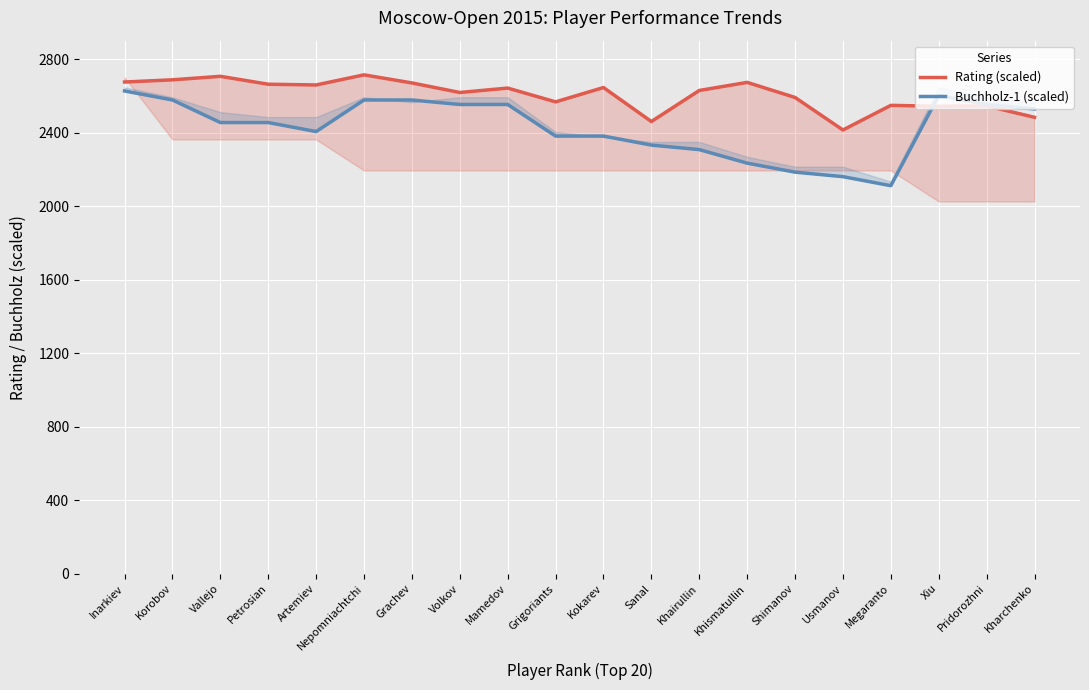

Reading left to right, list all the values displayed in this chart.

Rating (scaled): 2675.0	2687.0	2706.0	2663.0	2659.0	2714.0	2670.0	2618.0	2642.0	2567.0	2645.0	2460.0	2629.0	2673.0	2591.0	2414.0	2548.0	2543.0	2545.0	2483.0
Buchholz-1 (scaled): 2626.4	2577.3	2454.5	2454.5	2405.5	2577.3	2577.3	2552.7	2552.7	2380.9	2380.9	2331.8	2307.3	2233.6	2184.5	2160.0	2110.9	2601.8	2552.7	2528.2